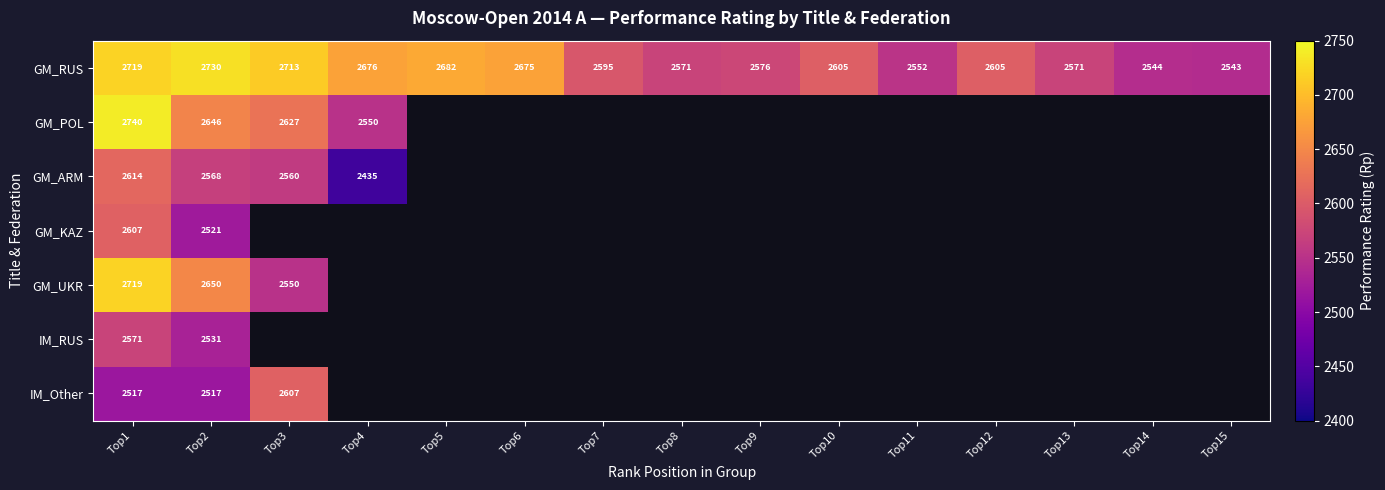

True or false: GM_RUS has a value of 4289 at Top7.

False